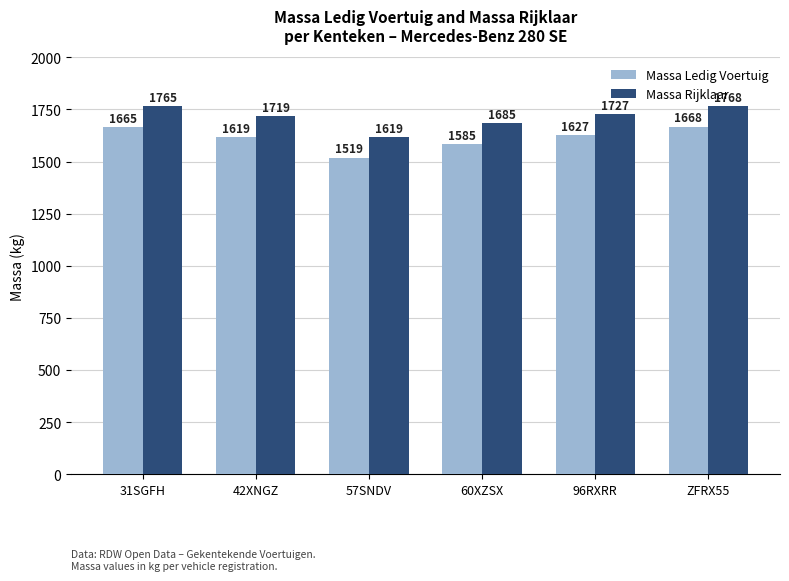

The Massa Rijklaar series shows 1719 at 42XNGZ. True or false?

True